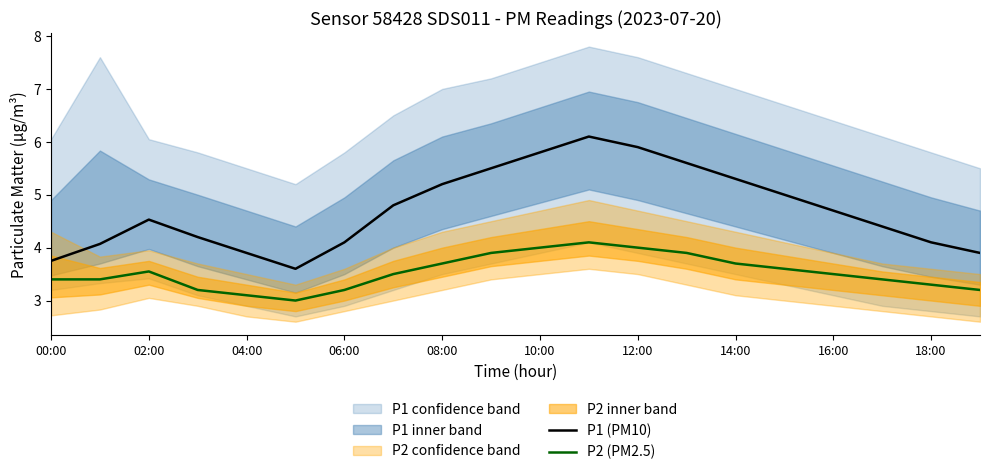

True or false: P1 (PM10) and P2 (PM2.5) cross at least once.

False